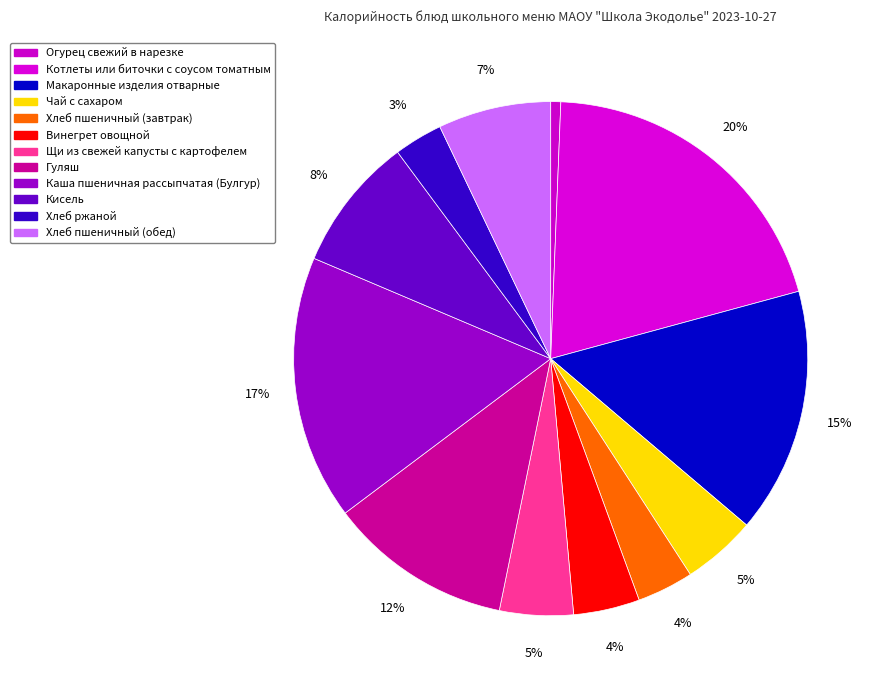

How many slices are in this pie chart?

12